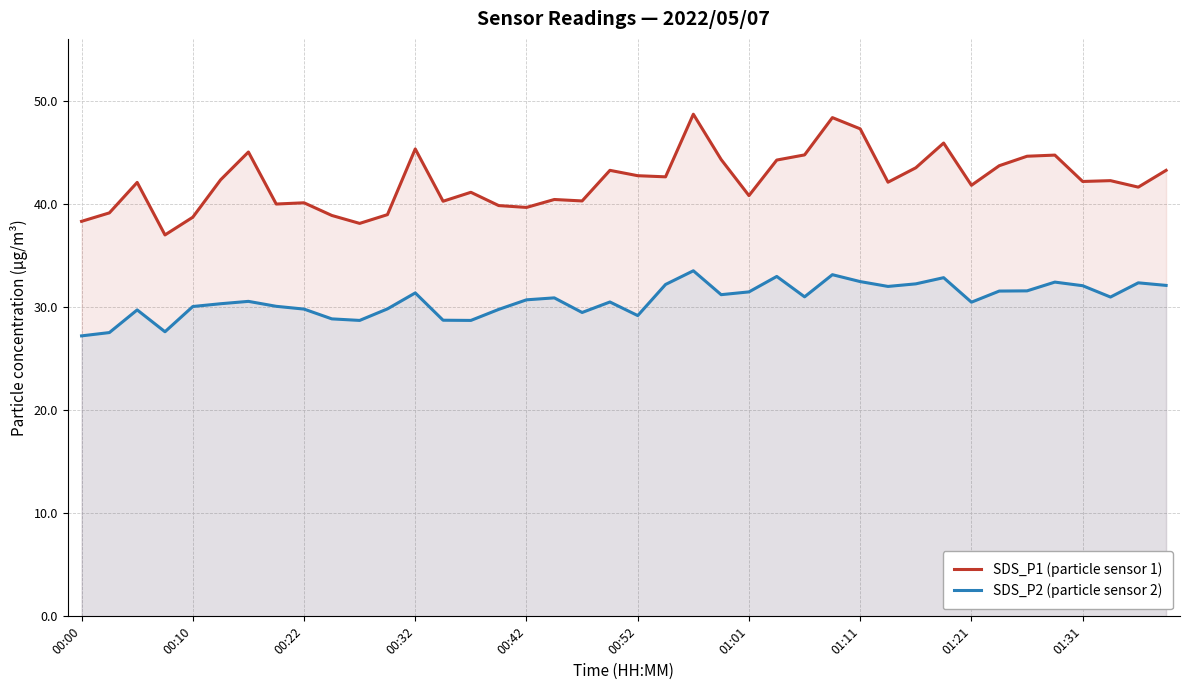

True or false: SDS_P1 (particle sensor 1) has a value of 11.2 at 17.

False